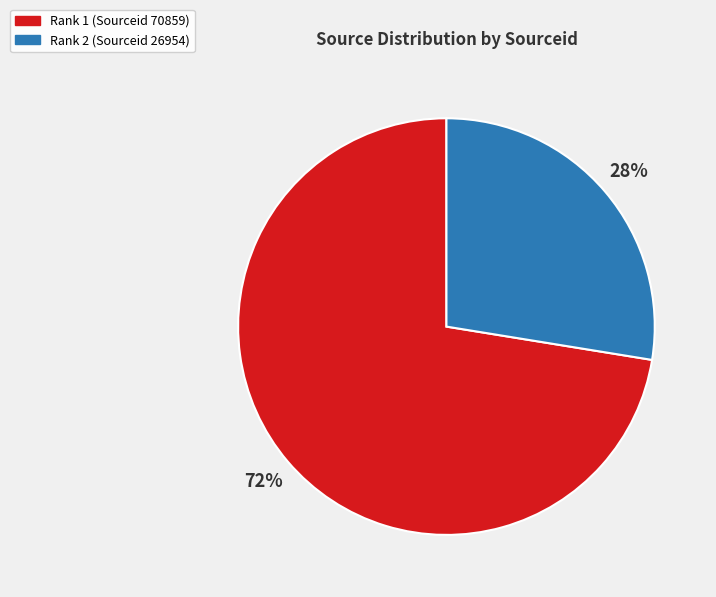

The Rank 1 (Sourceid 70859) slice represents 66% of the pie. True or false?

False